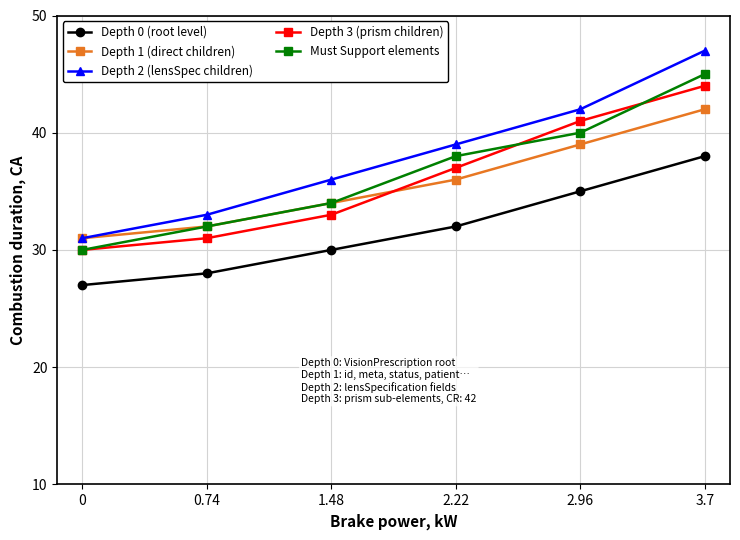

What is the highest value of the Depth 1 (direct children) series?

42